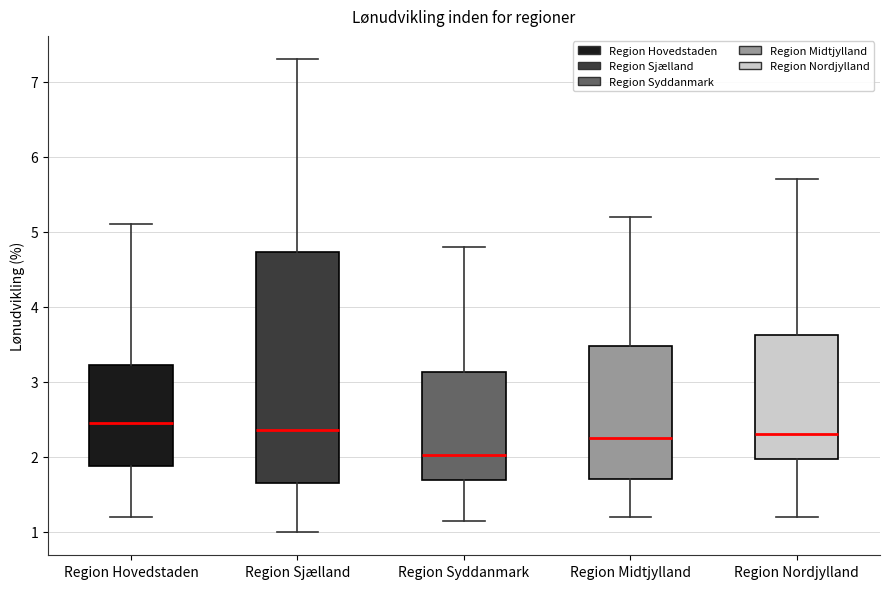

Where does the lower whisker of the box for Region Hovedstaden end on the y-axis? The values are not printed on the chart, so give them approximately, as read against the axis.

1.2